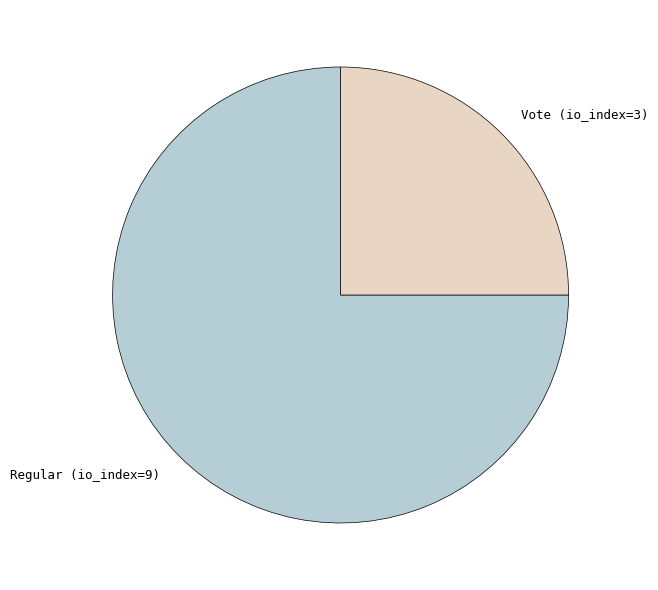

What is the smallest slice in the pie chart?

Vote (io_index=3)